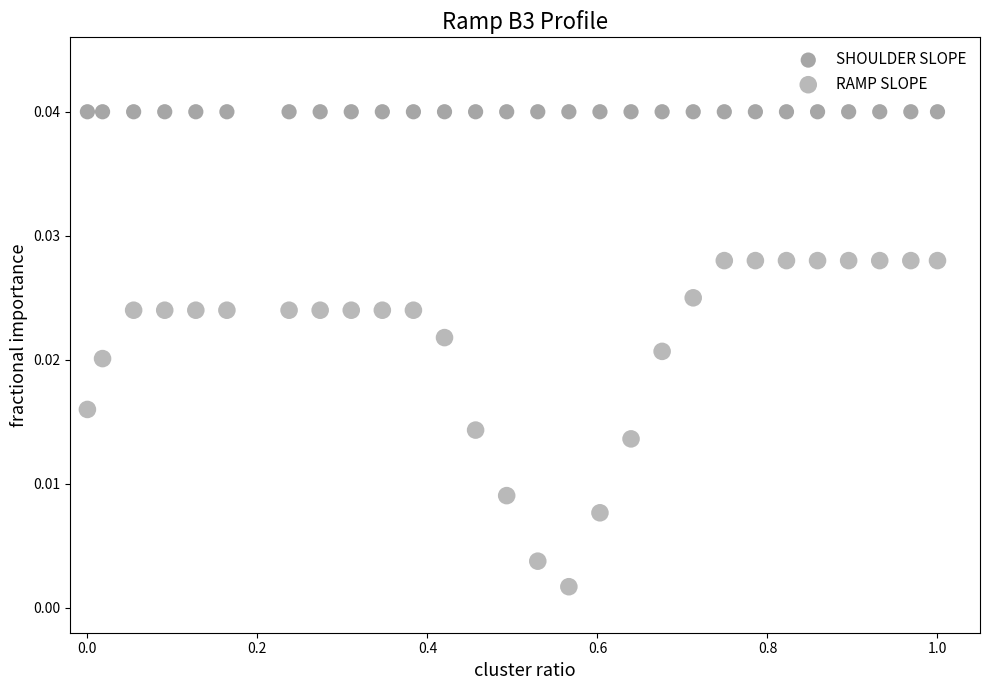

Which series reaches the minimum Y coordinate?

RAMP SLOPE